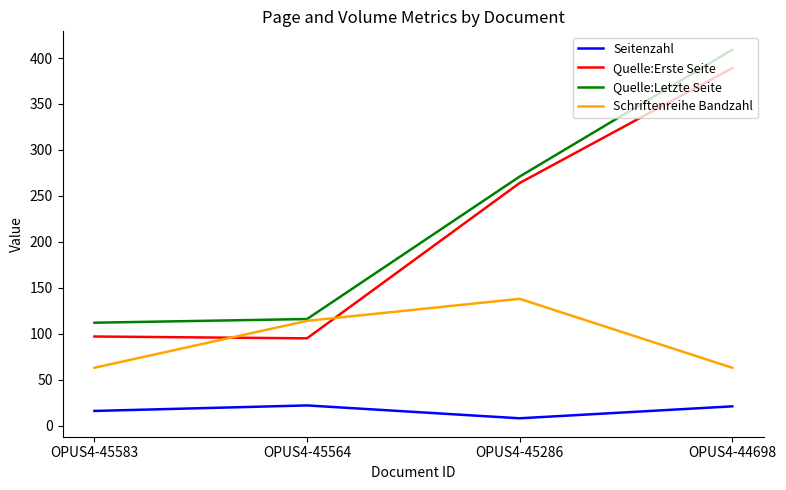

True or false: Seitenzahl and Quelle:Erste Seite intersect in this chart.

False